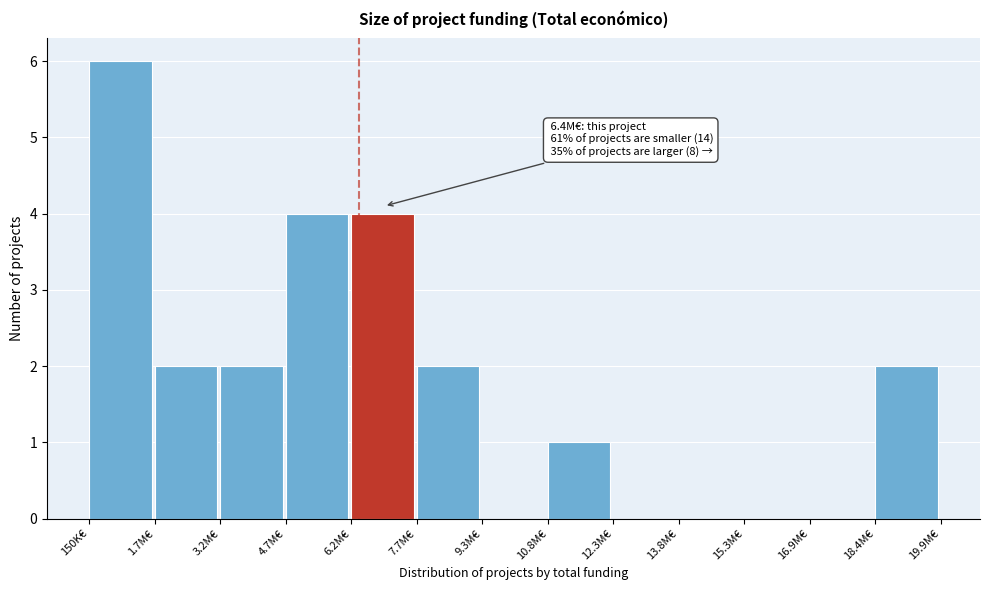

Reading left to right, list all the values displayed in this chart.

150K€=6	1.7M€=2	3.2M€=2	4.7M€=4	6.2M€=4	7.7M€=2	9.3M€=0	10.8M€=1	12.3M€=0	13.8M€=0	15.3M€=0	16.9M€=0	18.4M€=2